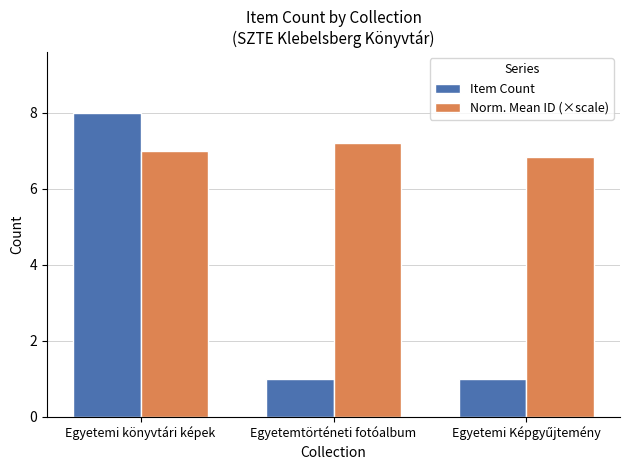

What position from the right is Egyetemi könyvtári képek?

3